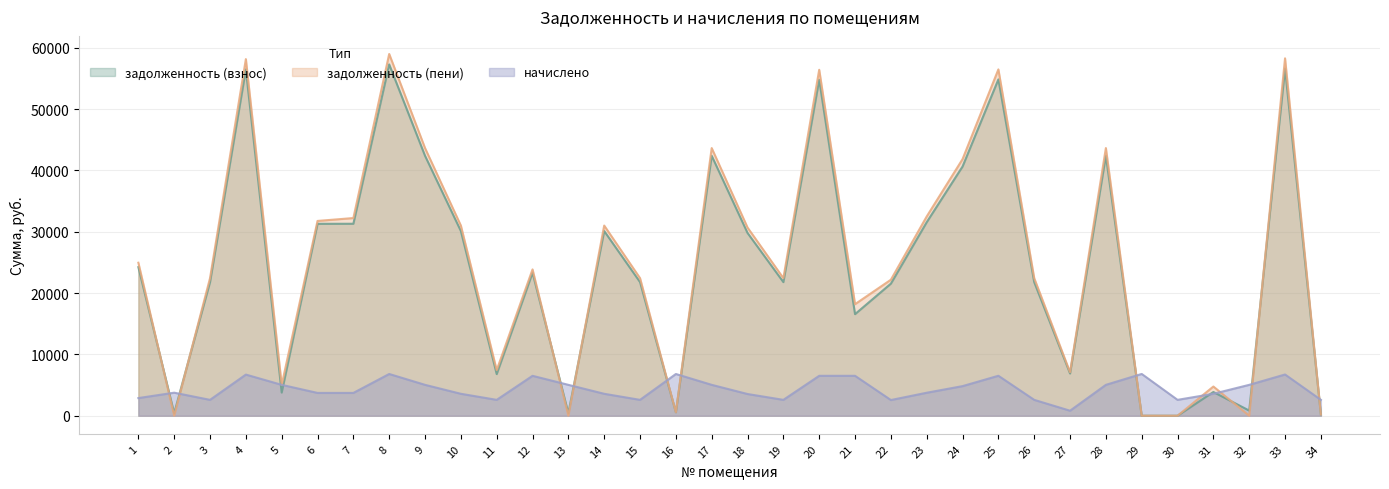

Which category has the highest value in the начислено series?

29